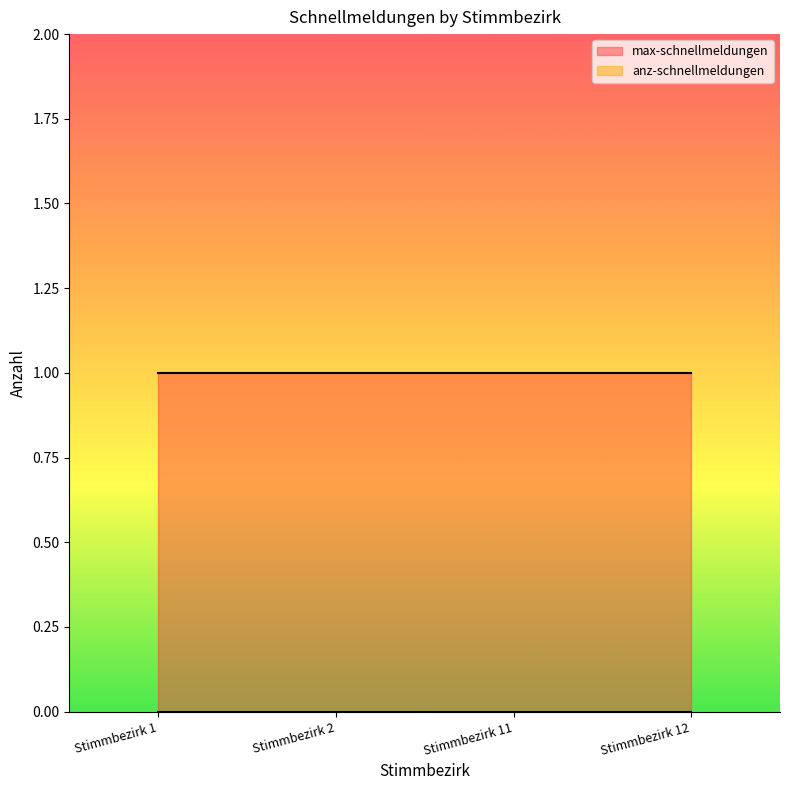

List the labels in order of max-schnellmeldungen value, largest first.

Stimmbezirk 1, Stimmbezirk 2, Stimmbezirk 11, Stimmbezirk 12